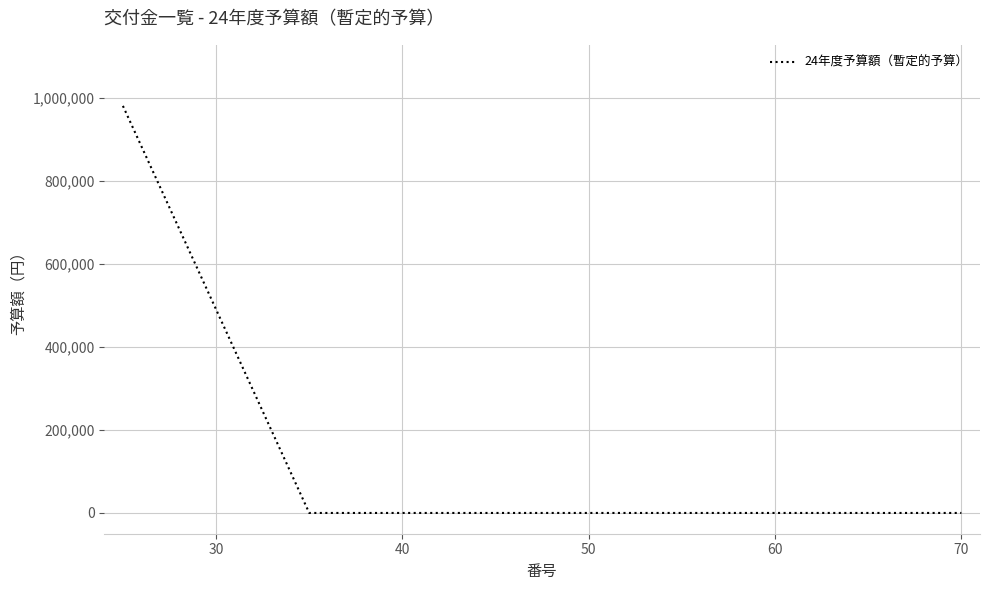

What is the maximum value shown in the chart?

980000